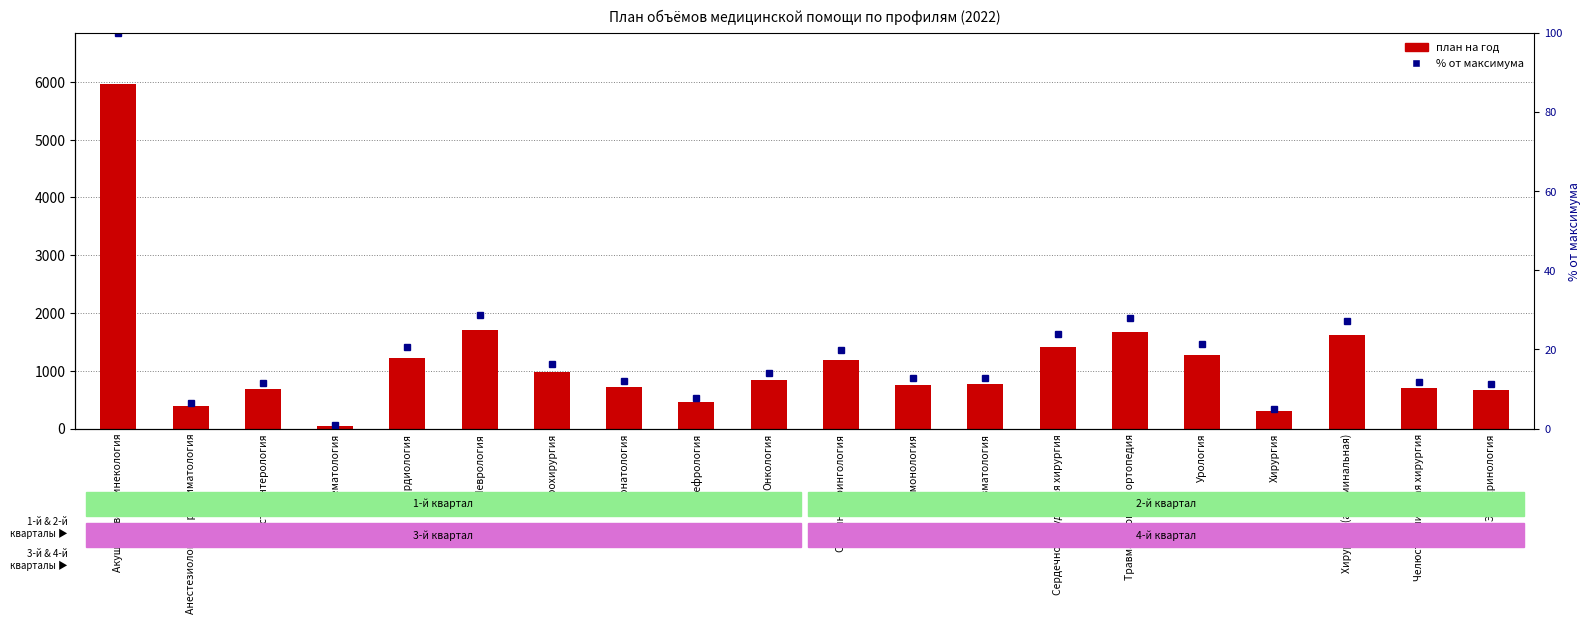

At which category is the sum across all series the highest?

Акушерство и гинекология